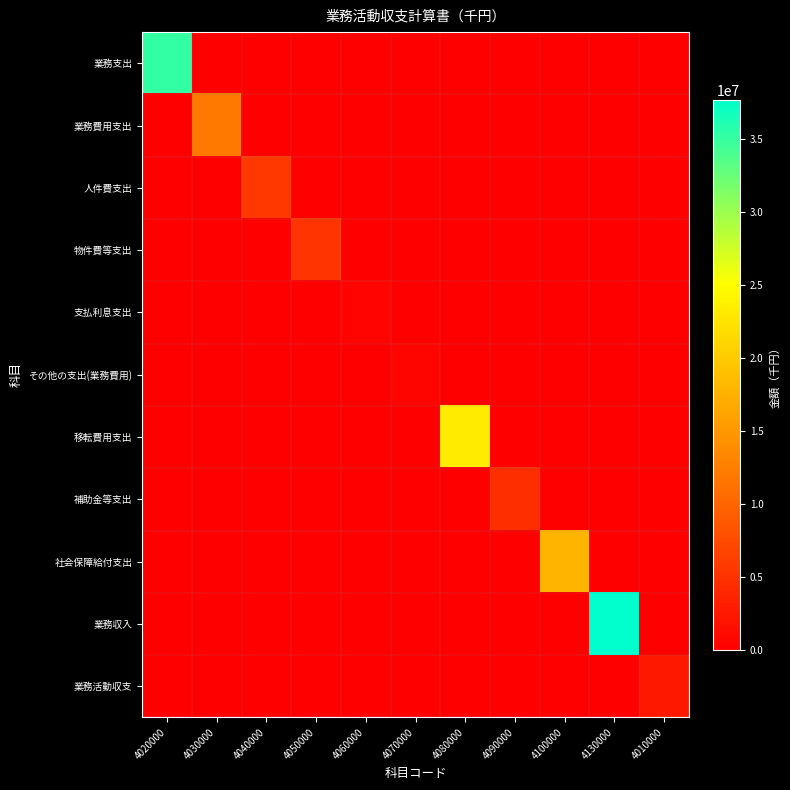

Which label corresponds to the largest value in the chart?

4130000